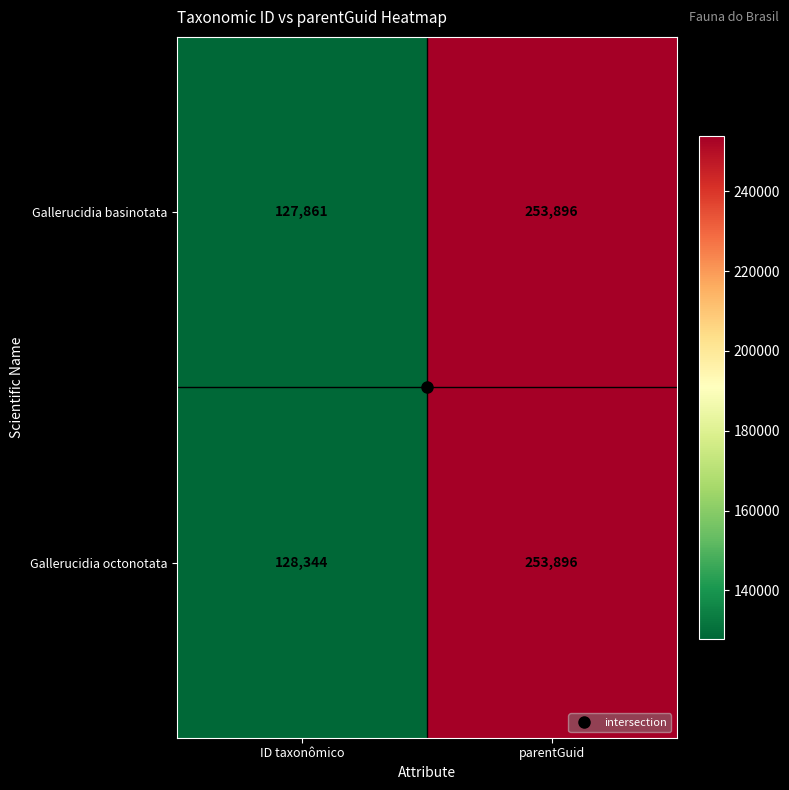

At which category is the sum across all series the highest?

parentGuid